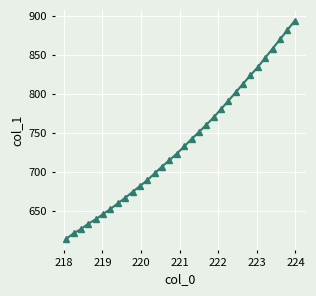

What is the minimum value shown in the chart?

614.8